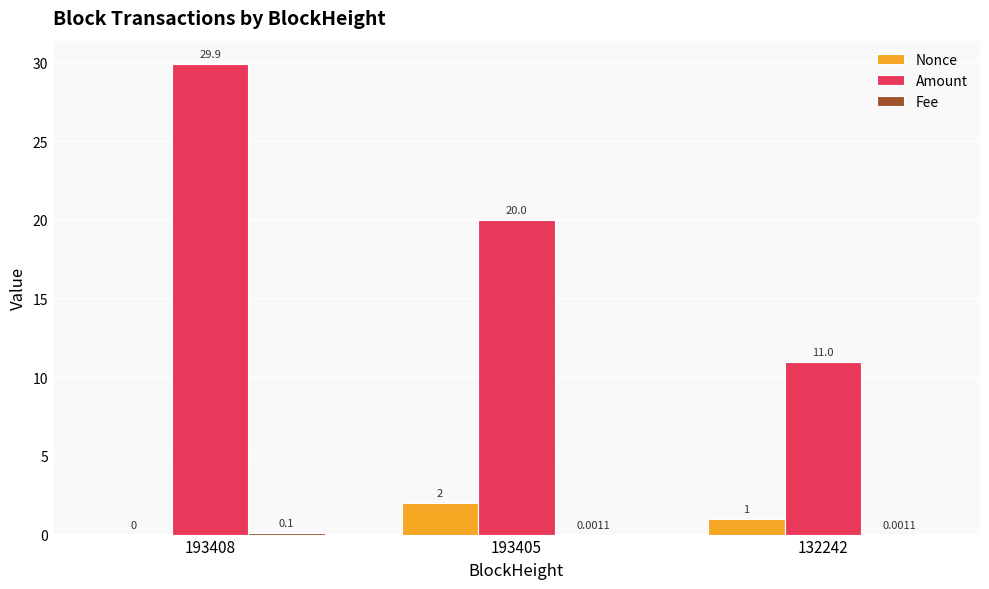

What is the sum of the Nonce values at 193408 and 132242?

1.0